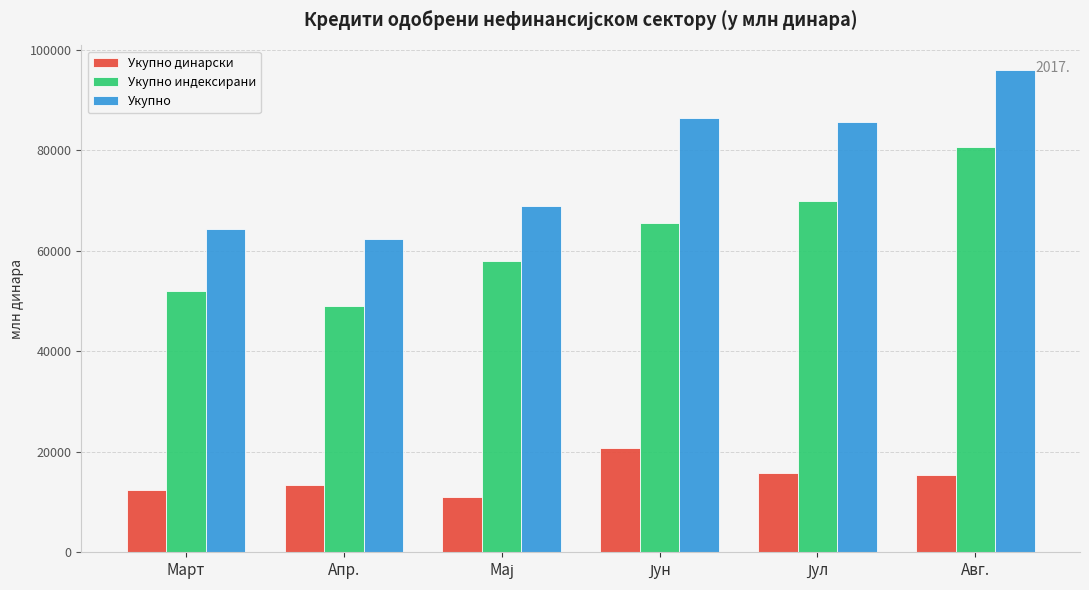

Which series has the largest range (max minus min)?

Укупно